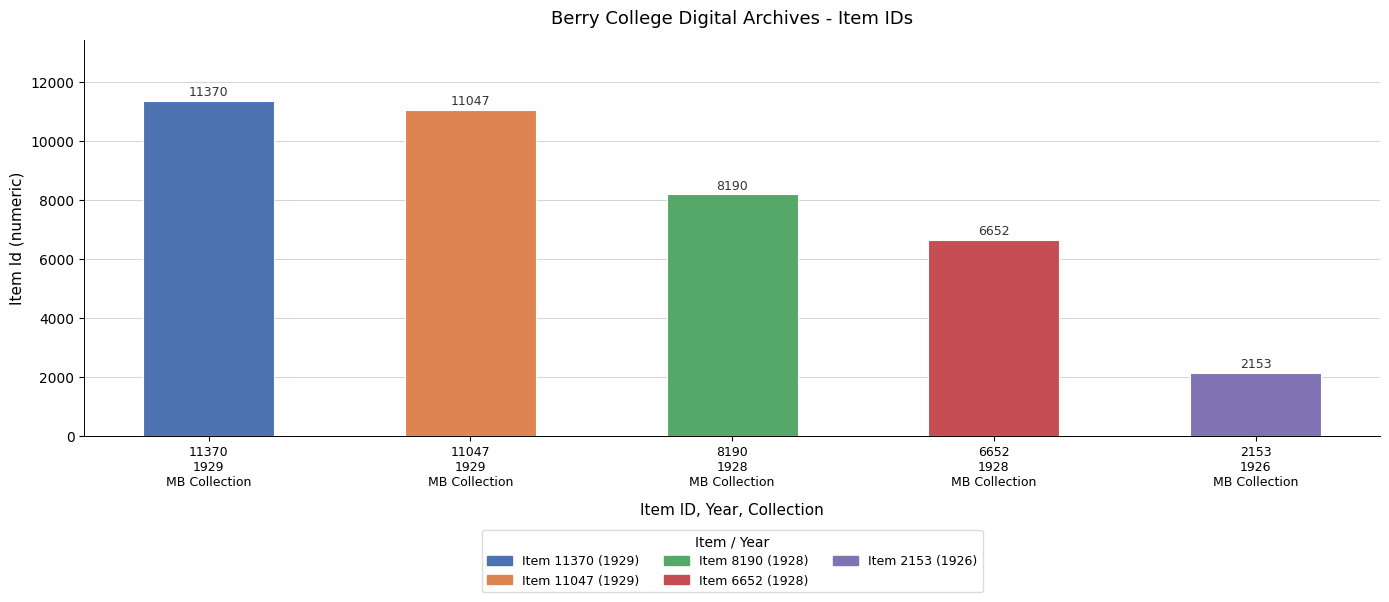

What is the difference between the second highest and second lowest values?

4395